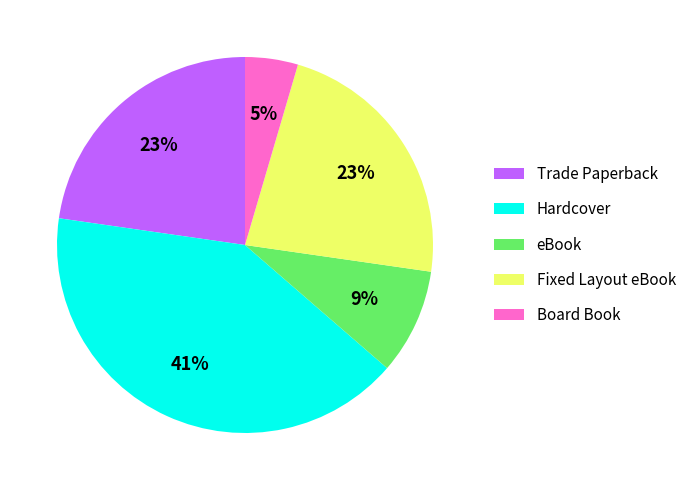

What is the largest slice in the pie chart?

Hardcover